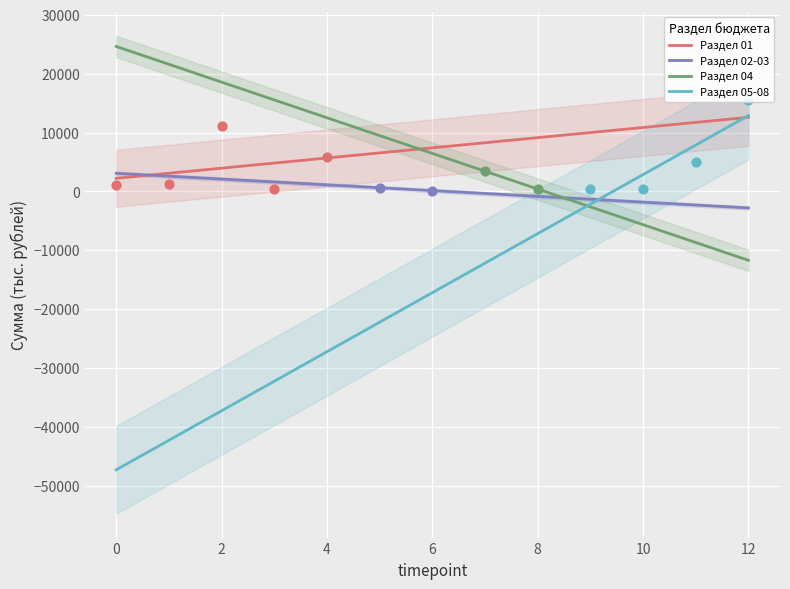

Which series reaches the maximum Y coordinate?

Раздел 04